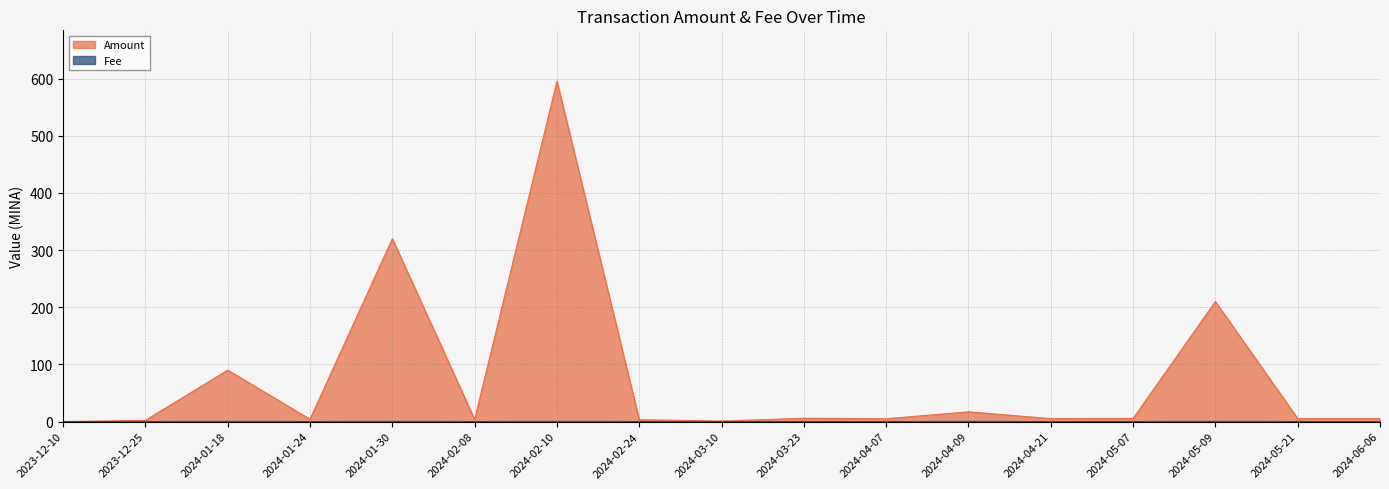

The value of Amount at 2023-12-10 is 324.2. True or false?

False